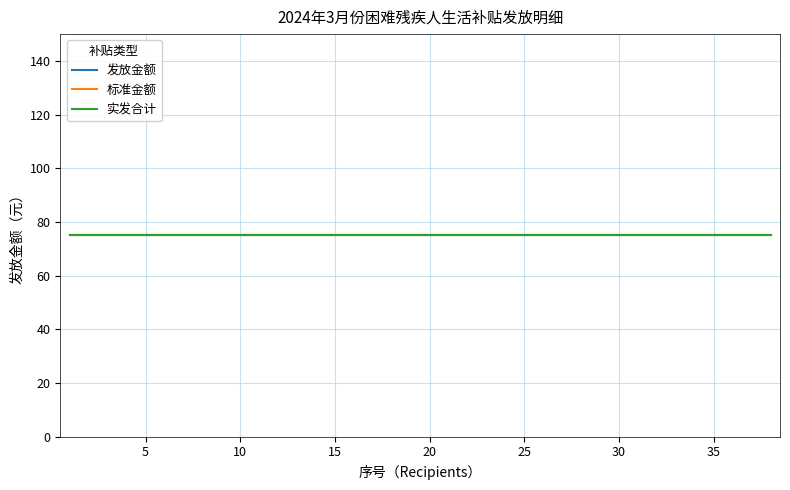

How many data points in 序号 are above 20?

18